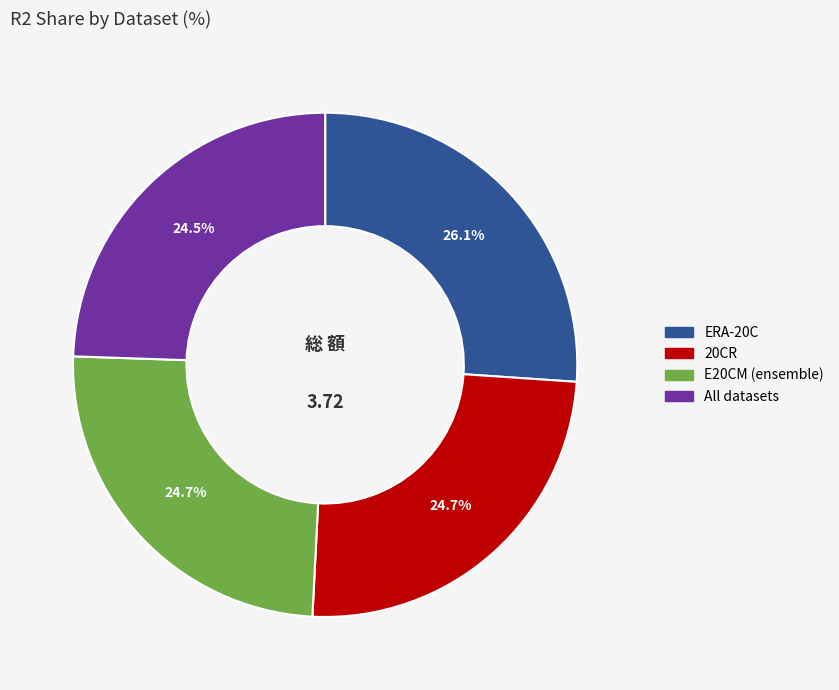

What portion of the pie excludes 20CR?

75.3%